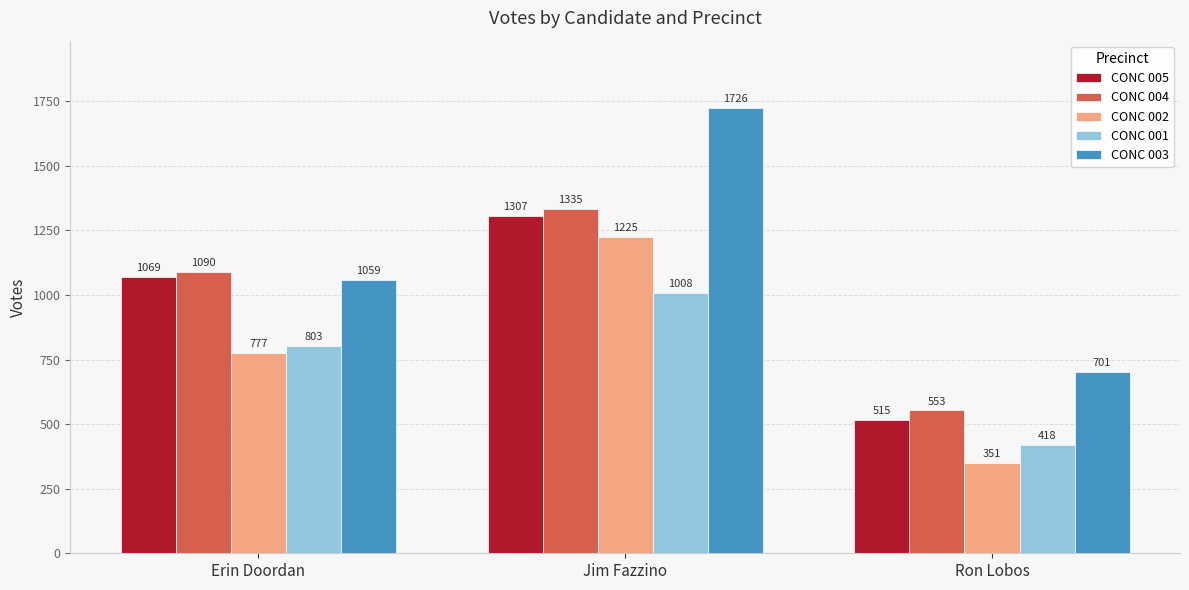

Which series changed the most between Jim Fazzino and Ron Lobos?

CONC 003